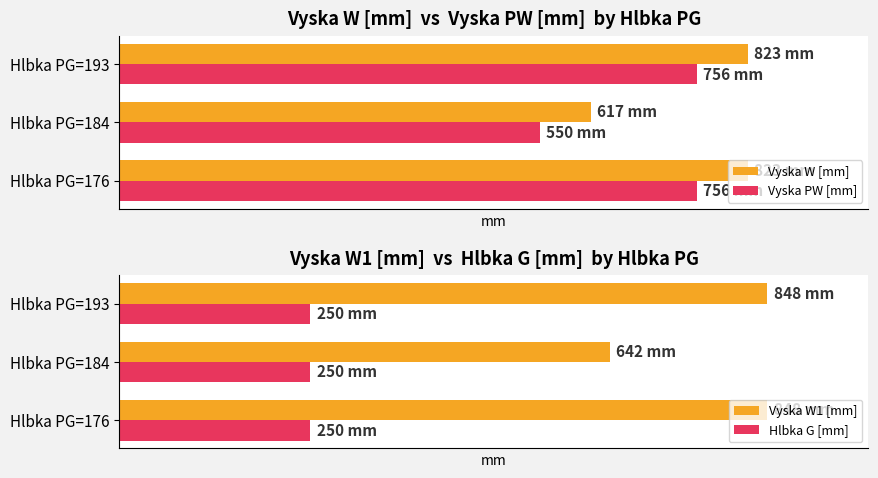

What is the minimum value for Vyska W [mm]?

617.0